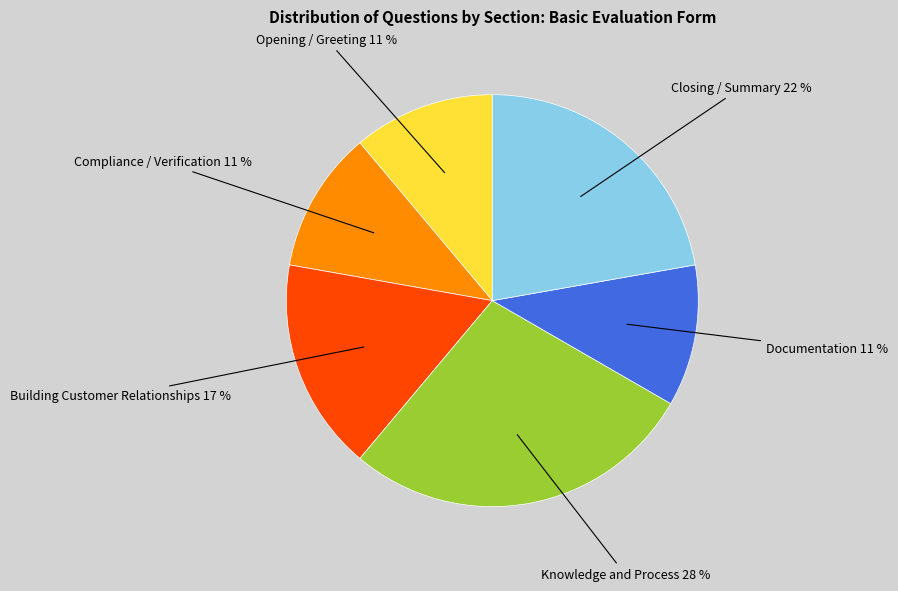

To the nearest percent, what is the difference between the largest and smallest slice percentages?

17%